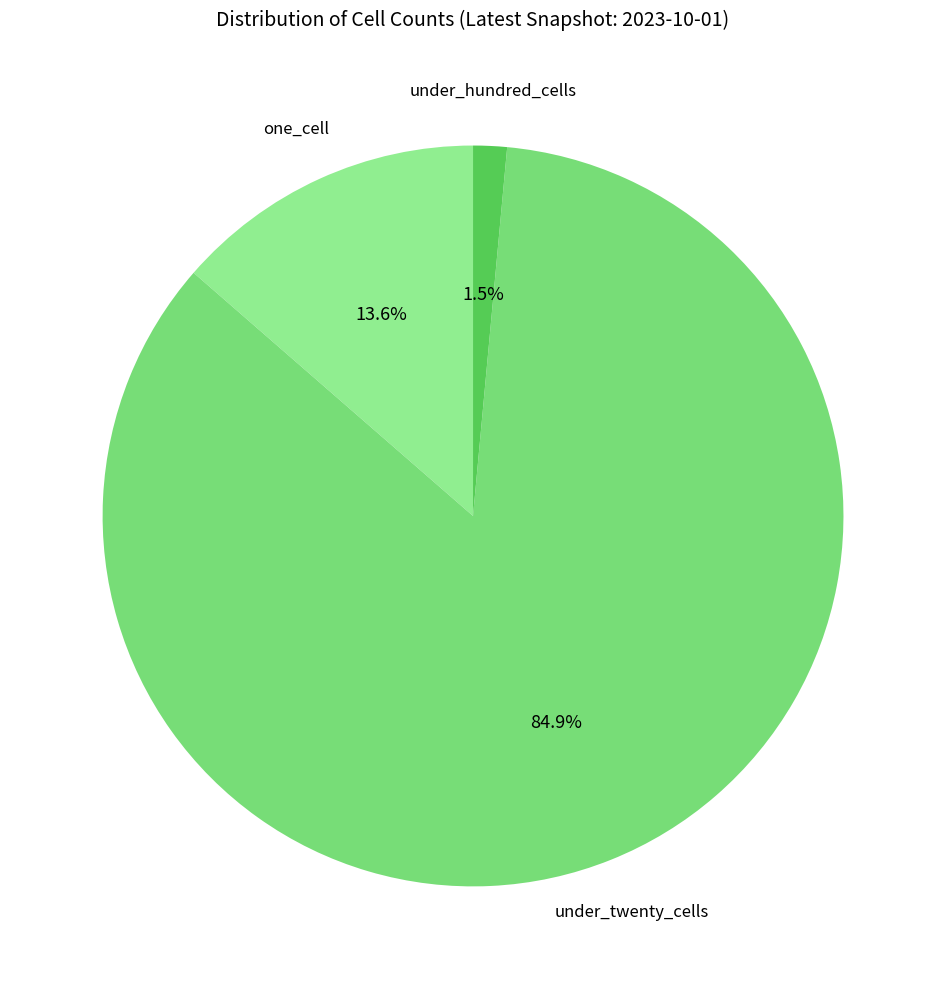

How many segments does this pie chart have?

3